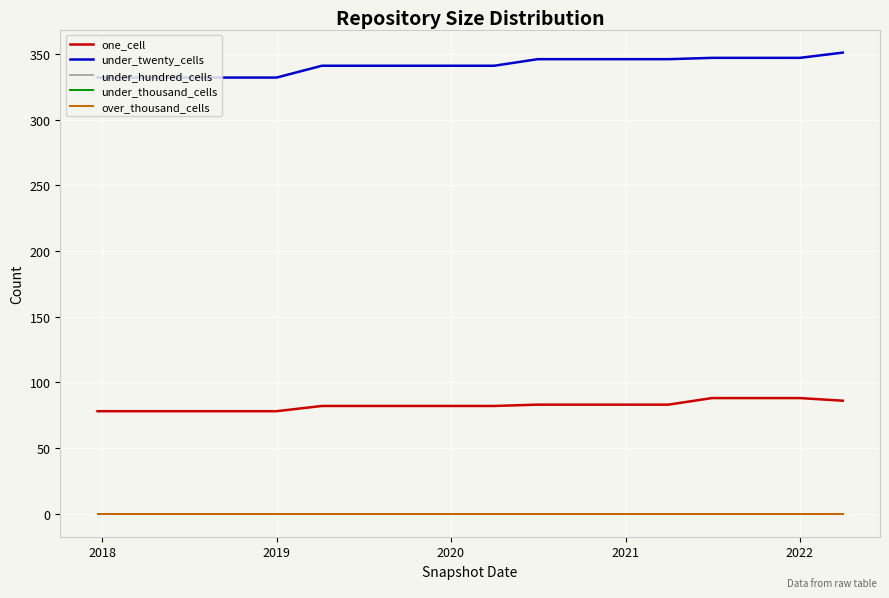

At how many categories does at least one series exceed 214?

18